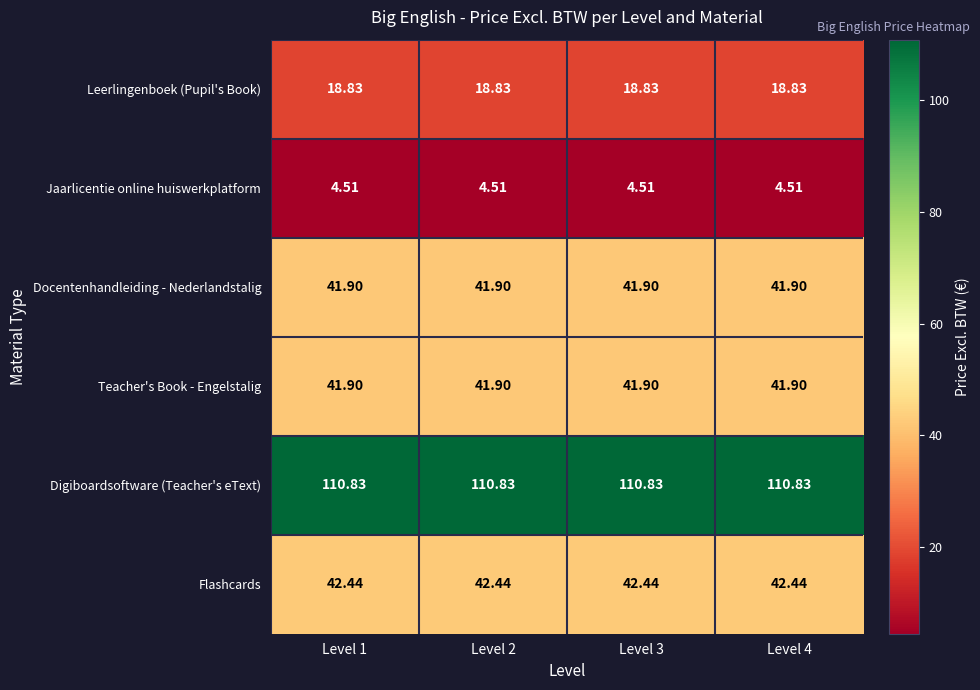

Is the value of Leerlingenboek (Pupil's Book) at Level 4 greater than the value of Digiboardsoftware (Teacher's eText) at Level 4?

No